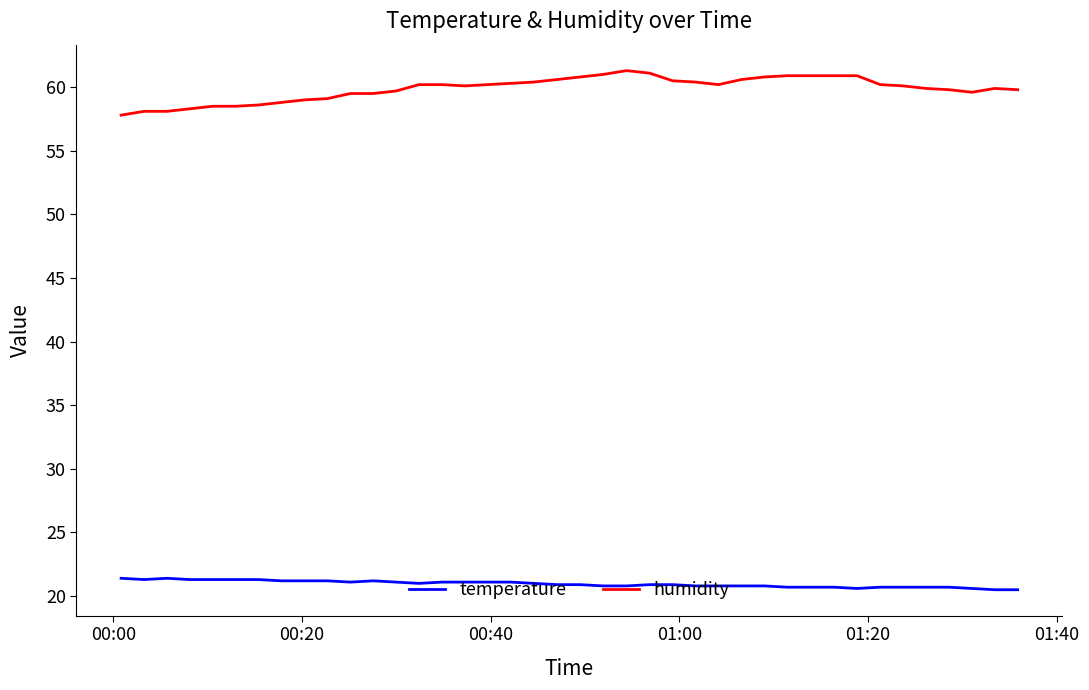

Which series has the largest total across all categories?

humidity